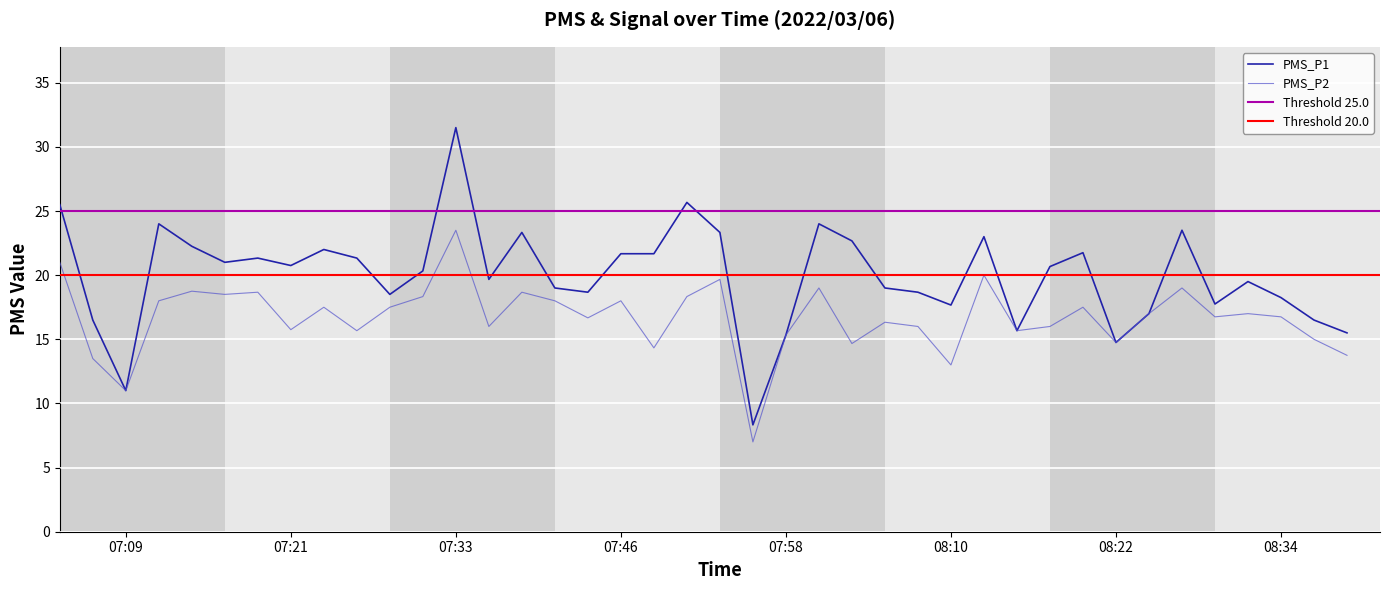

What is the sum of all PMS_P2 values?

667.8